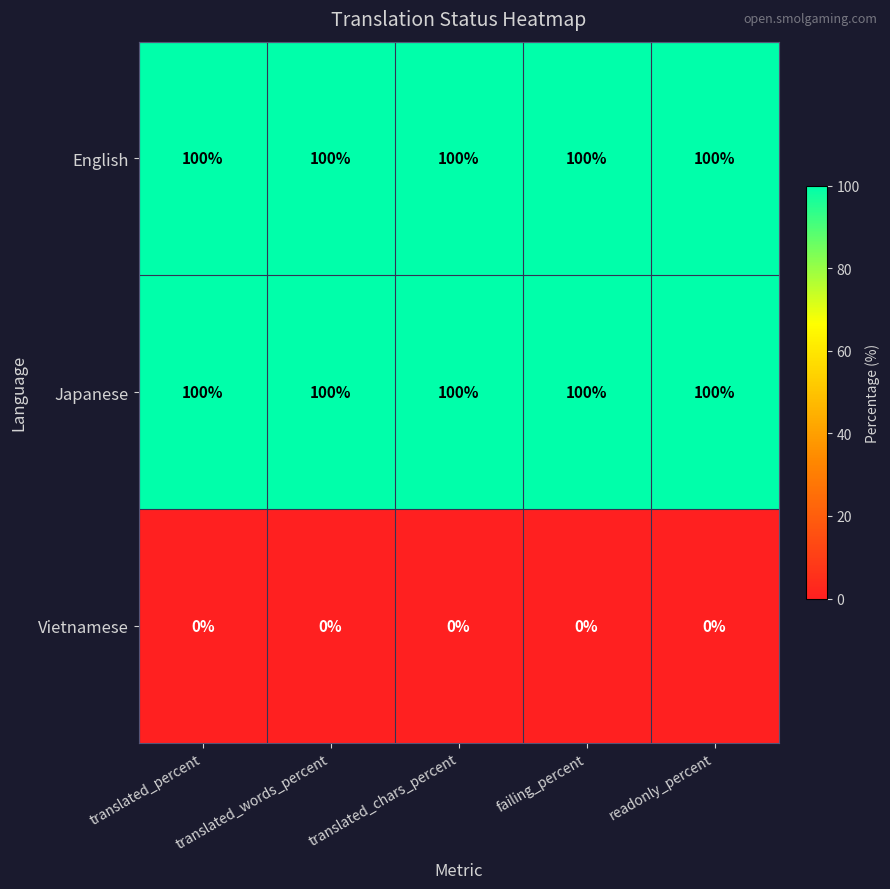

What is the difference between the highest and lowest values at translated_percent?

100